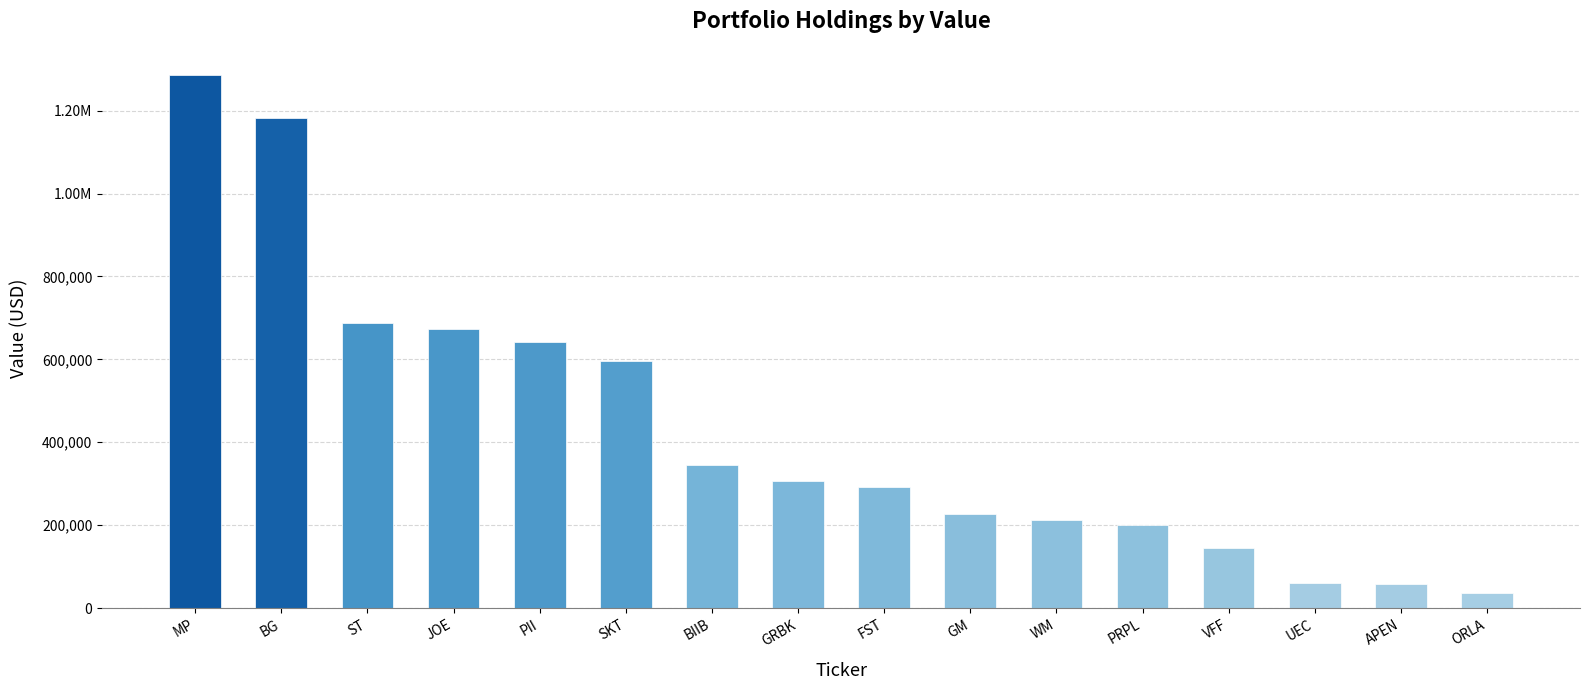

Approximately how many times larger is the value at ST compared to PII?

1.1